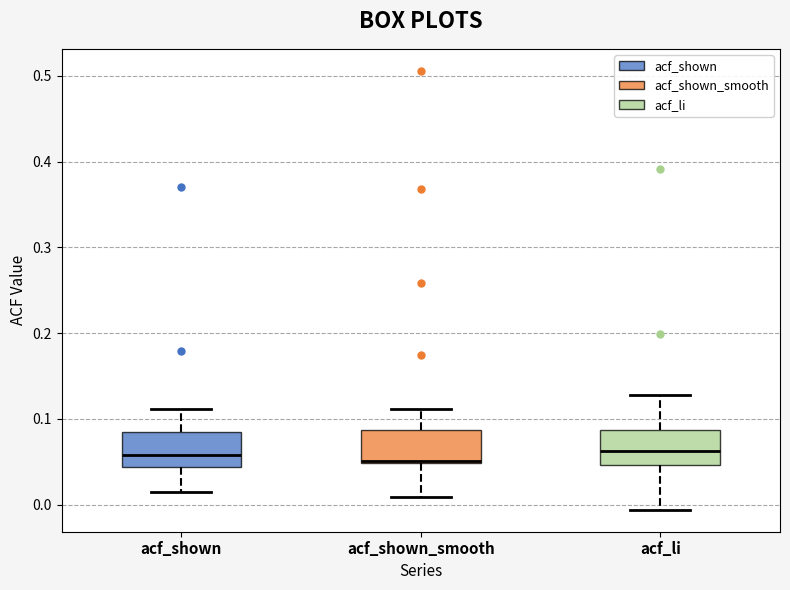

Reading left to right, transcribe this box plot: for each box, give where its median line is, the range the box spans, and where its two whiskers end, as read against the y-axis. The values are not printed on the chart, so give them approximately, as read against the axis.

acf_shown: median 0.06, box 0.04 to 0.09, whiskers 0.02 to 0.11
acf_shown_smooth: median 0.05, box 0.05 to 0.09, whiskers 0.01 to 0.11
acf_li: median 0.06, box 0.05 to 0.09, whiskers -0.01 to 0.13